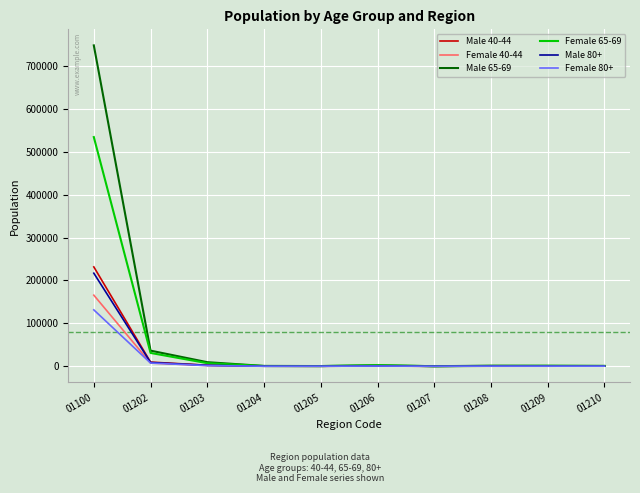

Count the number of categories in the chart.

10